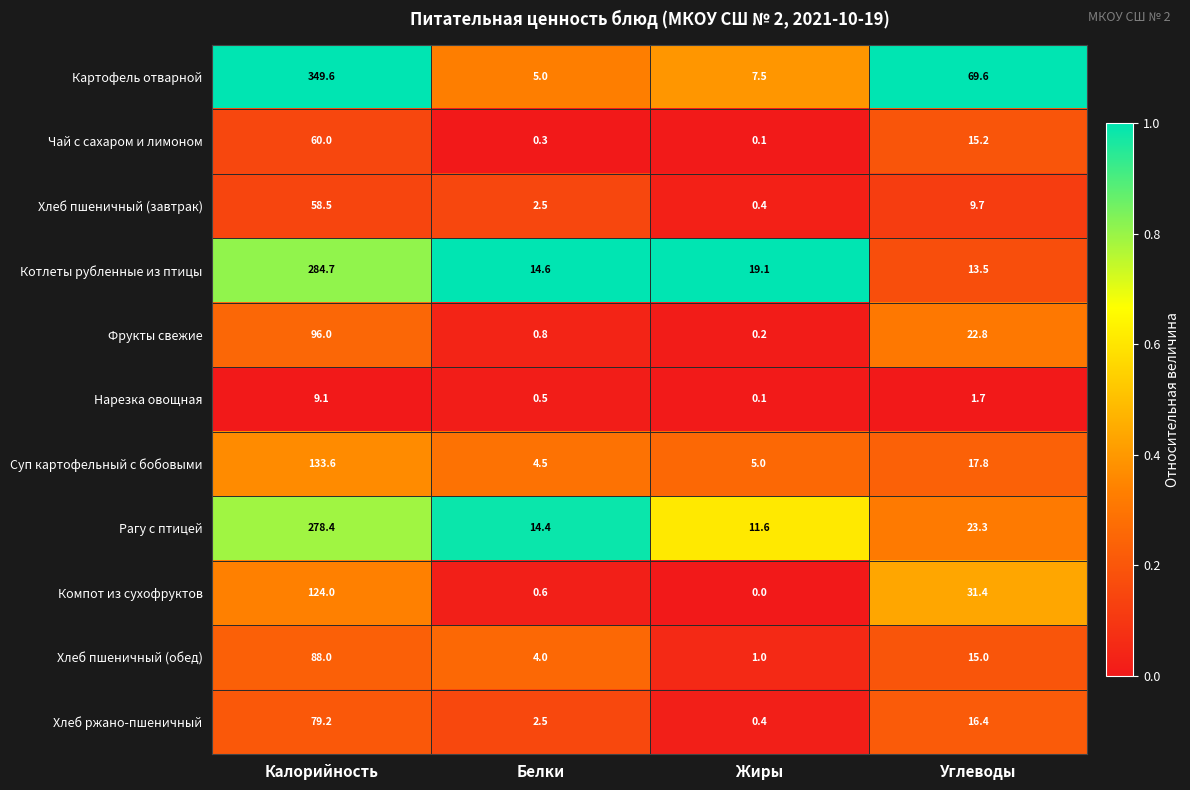

At how many categories does at least one series exceed 0?

4